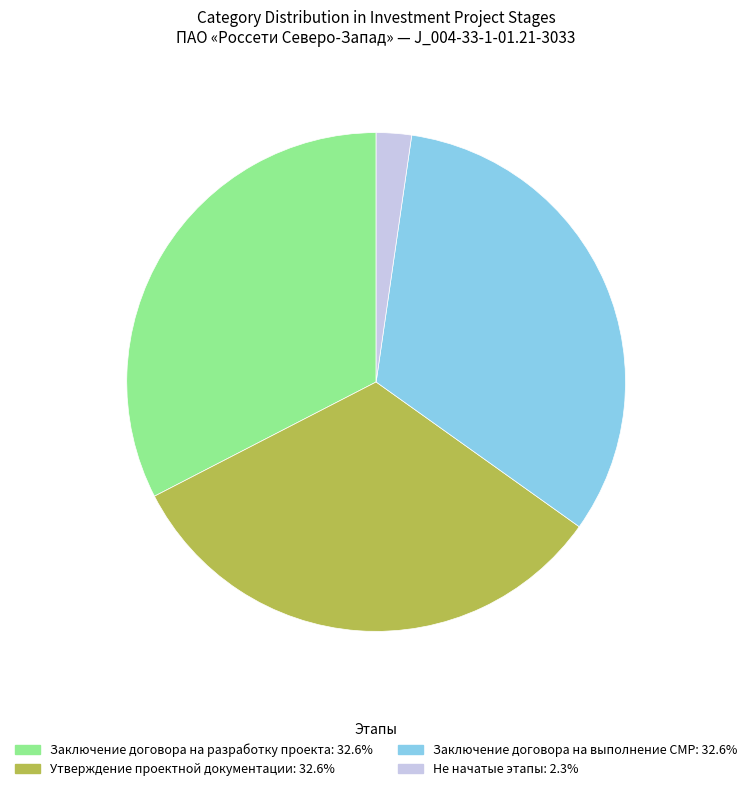

Is there a majority slice in this chart?

No